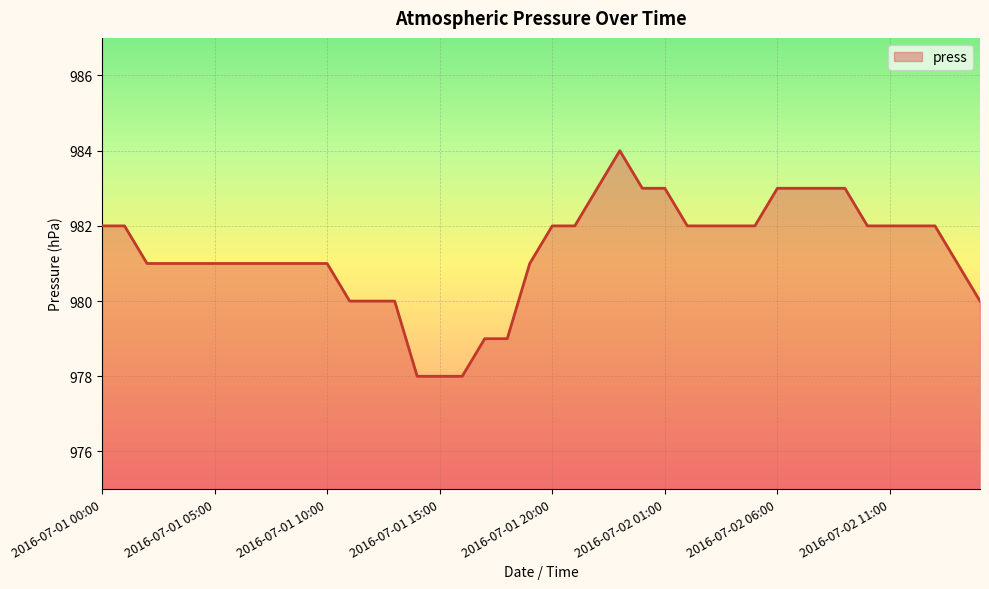

What is the greatest value displayed?

984